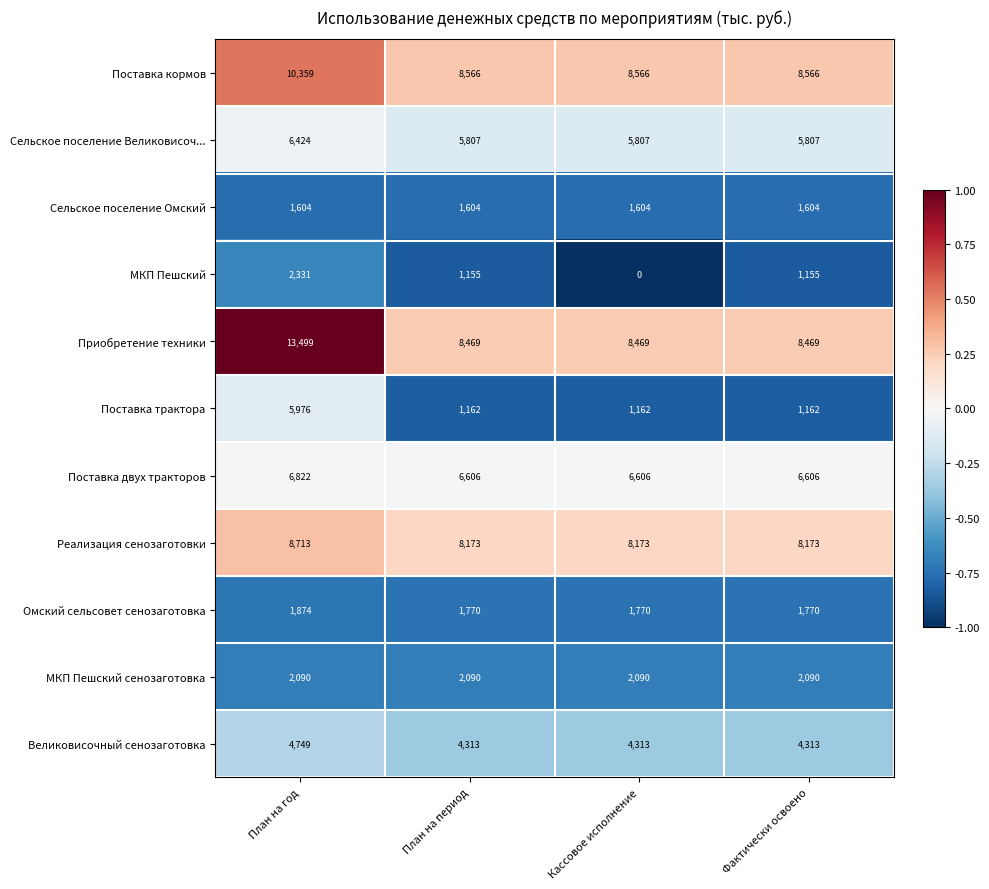

Which series has the largest total across all categories?

Приобретение техники